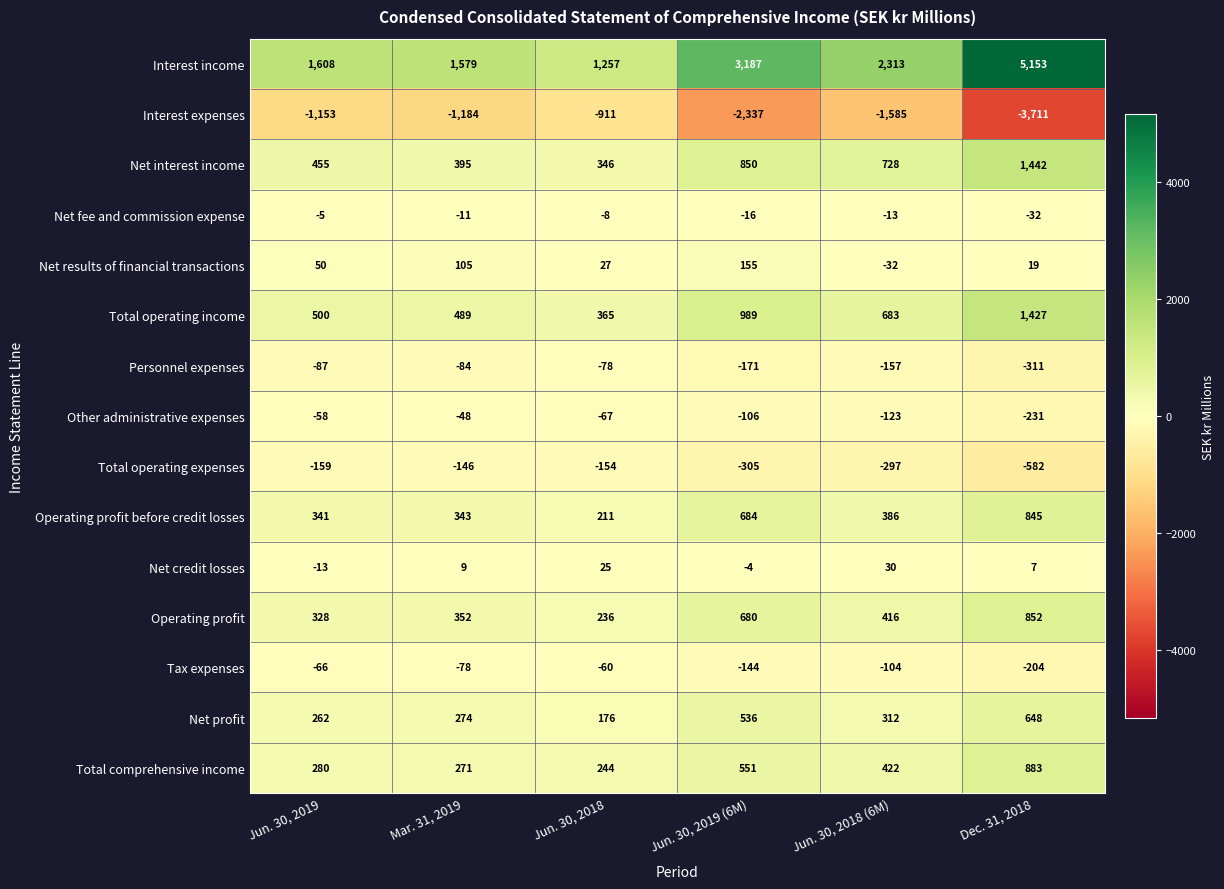

Is the value of Total comprehensive income at Jun. 30, 2018 (6M) greater than the value of Other administrative expenses at Mar. 31, 2019?

Yes